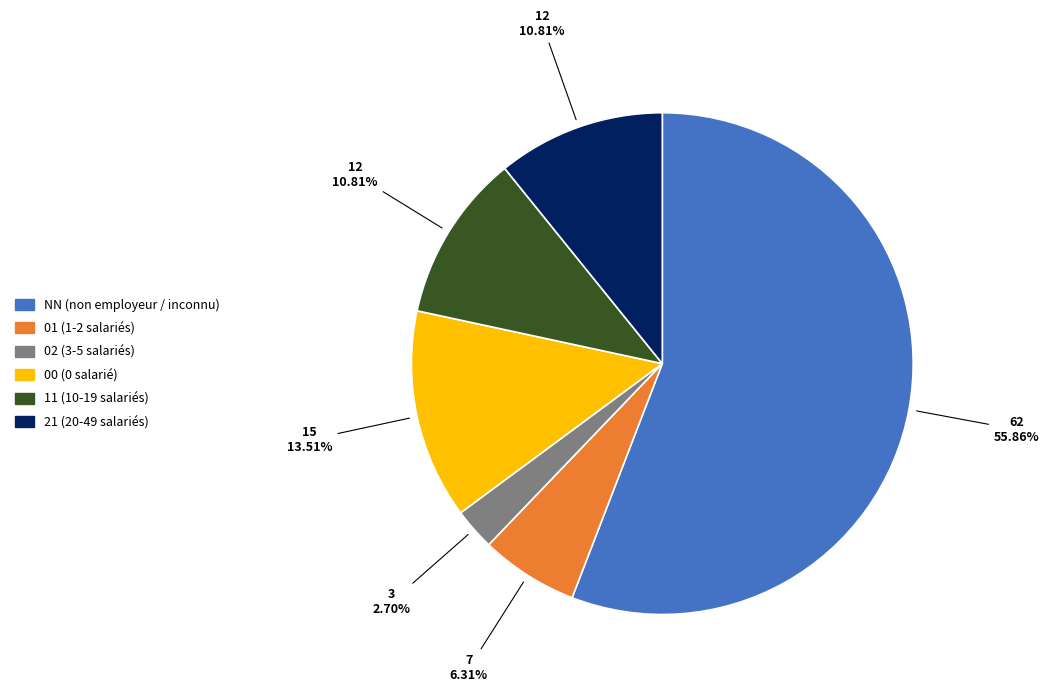

Do 00 and 11 together represent more than half of the pie?

No